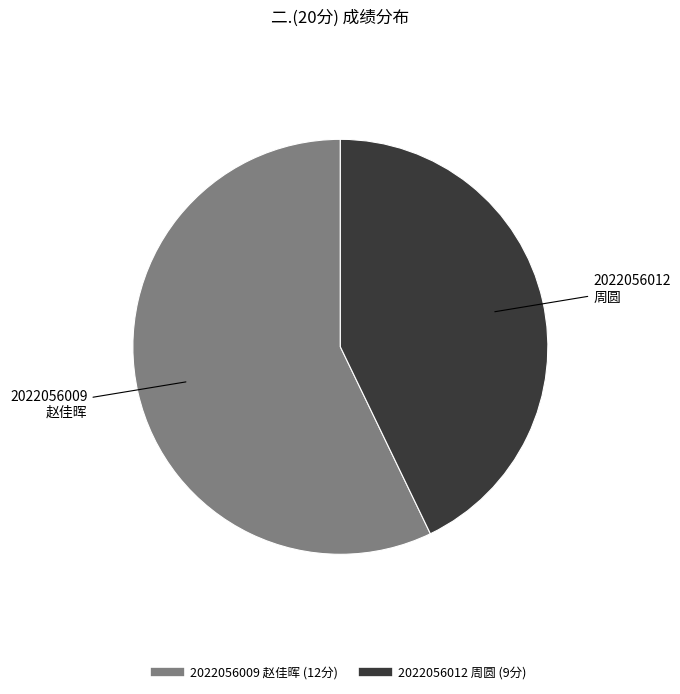

True or false: 2022056009 赵佳晖 accounts for 45% of the total.

False